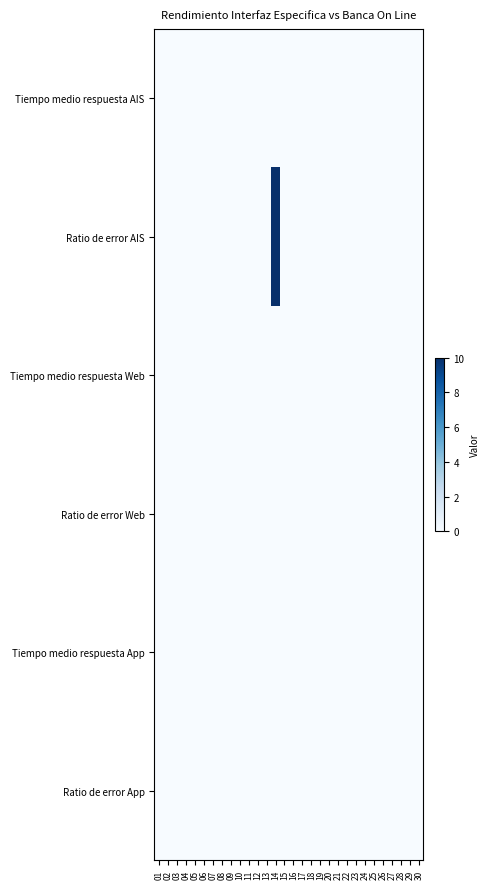

Reading right to left, transcribe all the data shown in this chart.

Tiempo medio respuesta AIS: 30=0	29=0	28=0	27=0	26=0	25=0	24=0	23=0	22=0	21=0	20=0	19=0	18=0	17=0	16=0	15=0	14=0	13=0	12=0	11=0	10=0	09=0	08=0	07=0	06=0	05=0	04=0	03=0	02=0	01=0
Ratio de error AIS: 30=0	29=0	28=0	27=0	26=0	25=0	24=0	23=0	22=0	21=0	20=0	19=0	18=0	17=0	16=0	15=0	14=10	13=0	12=0	11=0	10=0	09=0	08=0	07=0	06=0	05=0	04=0	03=0	02=0	01=0
Tiempo medio respuesta Web: 30=0	29=0	28=0	27=0	26=0	25=0	24=0	23=0	22=0	21=0	20=0	19=0	18=0	17=0	16=0	15=0	14=0	13=0	12=0	11=0	10=0	09=0	08=0	07=0	06=0	05=0	04=0	03=0	02=0	01=0
Ratio de error Web: 30=0	29=0	28=0	27=0	26=0	25=0	24=0	23=0	22=0	21=0	20=0	19=0	18=0	17=0	16=0	15=0	14=0	13=0	12=0	11=0	10=0	09=0	08=0	07=0	06=0	05=0	04=0	03=0	02=0	01=0
Tiempo medio respuesta App: 30=0	29=0	28=0	27=0	26=0	25=0	24=0	23=0	22=0	21=0	20=0	19=0	18=0	17=0	16=0	15=0	14=0	13=0	12=0	11=0	10=0	09=0	08=0	07=0	06=0	05=0	04=0	03=0	02=0	01=0
Ratio de error App: 30=0	29=0	28=0	27=0	26=0	25=0	24=0	23=0	22=0	21=0	20=0	19=0	18=0	17=0	16=0	15=0	14=0	13=0	12=0	11=0	10=0	09=0	08=0	07=0	06=0	05=0	04=0	03=0	02=0	01=0